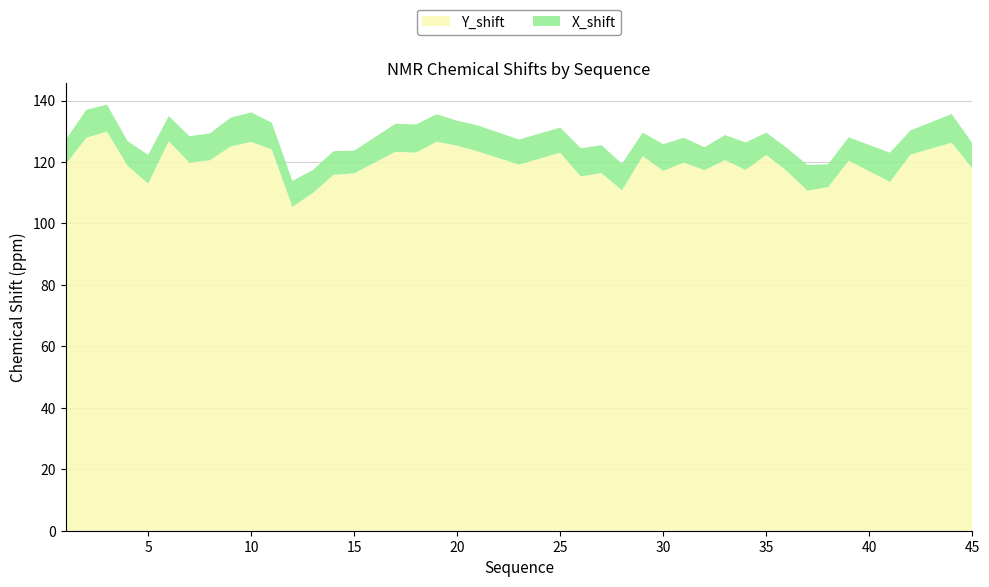

Reading left to right, transcribe all the data shown in this chart.

Y_shift: 1=119.3	2=127.9	3=129.9	4=118.8	5=113.0	6=126.8	7=119.8	8=120.6	9=125.0	10=126.6	11=124.1	12=105.4	13=109.9	14=115.9	15=116.3	17=123.3	18=123.0	19=126.6	20=125.3	21=123.4	23=119.2	25=123.0	26=115.3	27=116.4	28=110.8	29=121.9	30=117.1	31=119.8	32=117.3	33=120.6	34=117.4	35=122.3	36=117.1	37=110.7	38=111.8	39=120.4	41=113.5	42=122.4	44=126.3	45=117.9
X_shift: 1=8.0	2=9.1	3=8.8	4=8.0	5=9.4	6=8.2	7=8.6	8=8.7	9=9.4	10=9.6	11=8.7	12=8.4	13=7.5	14=7.7	15=7.4	17=9.1	18=9.2	19=8.9	20=8.2	21=8.4	23=8.2	25=8.2	26=9.2	27=9.1	28=8.6	29=7.6	30=8.7	31=8.1	32=7.5	33=8.1	34=8.9	35=7.2	36=7.5	37=8.4	38=7.4	39=7.6	41=9.5	42=7.8	44=9.3	45=8.2